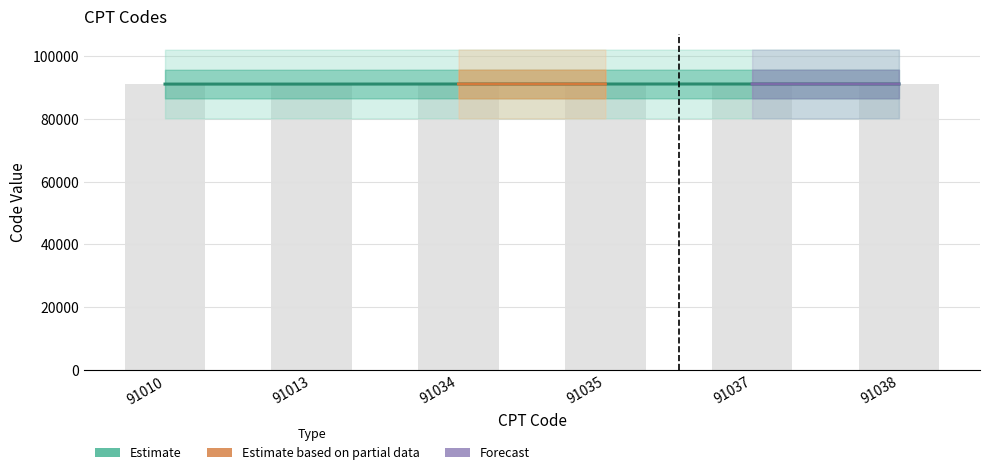

What is the value of the 1st bar from the left?

91010